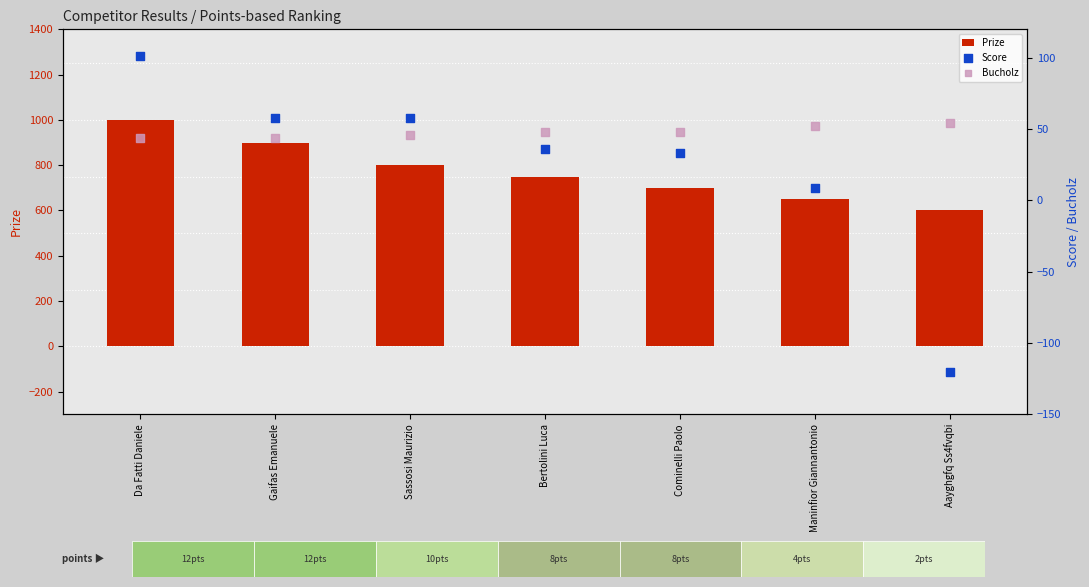

At how many categories does at least one series exceed 709?

4